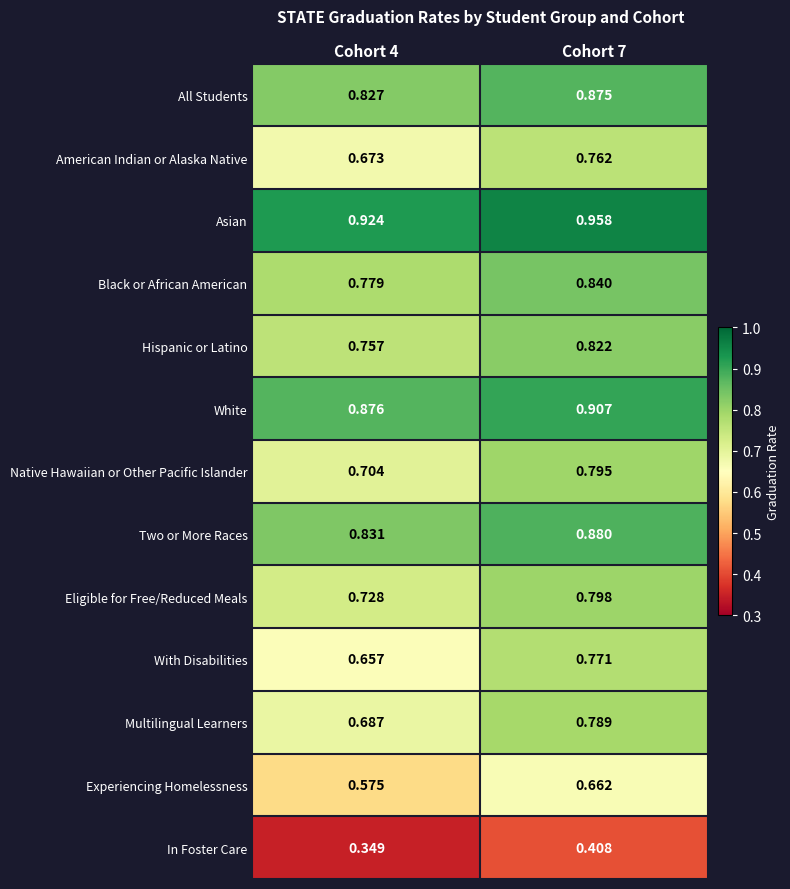

Which category has the highest value across all series?

Cohort 7